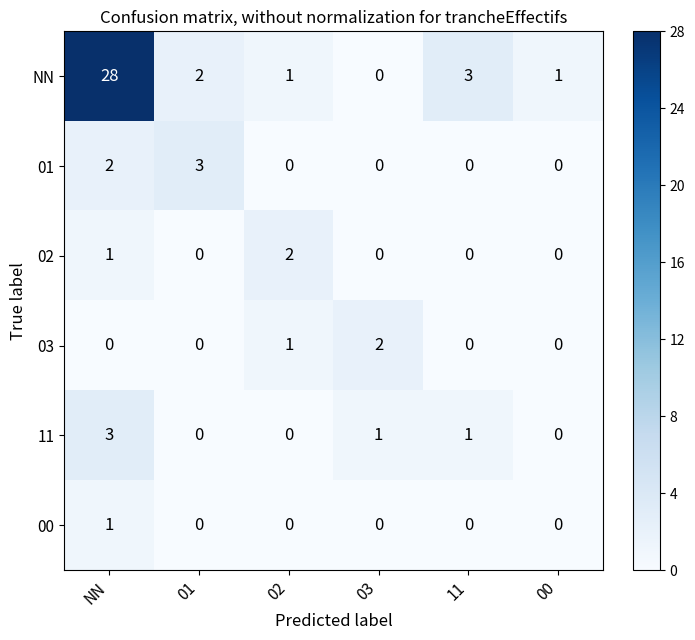

Which series has the widest spread of values?

NN